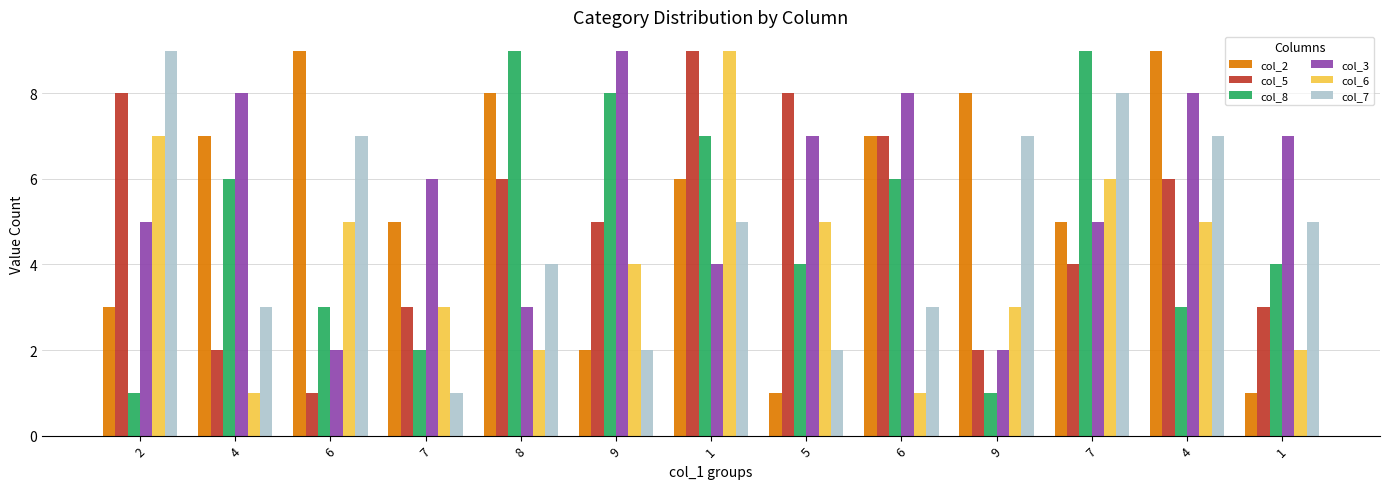

How many values in the col_6 series are below 4?

6